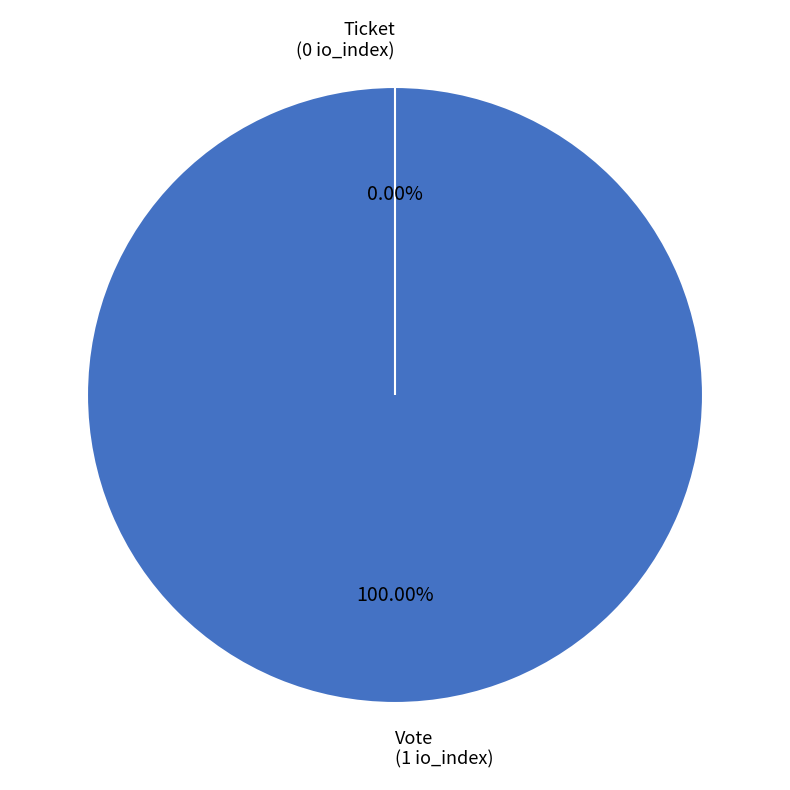

To the nearest percent, what percentage of the pie is Vote?

100%